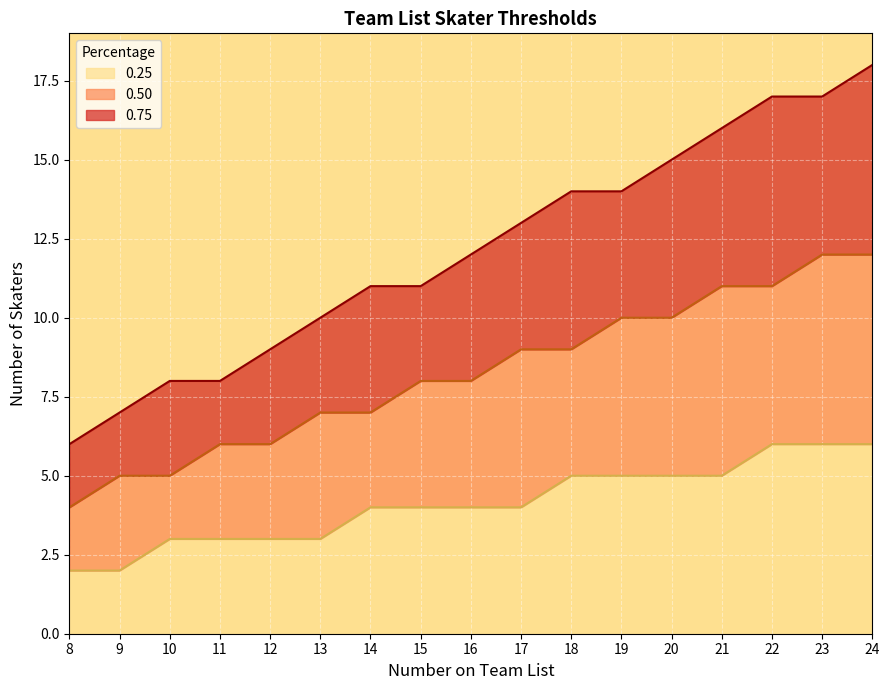

What is the total value across all series at 14?

11